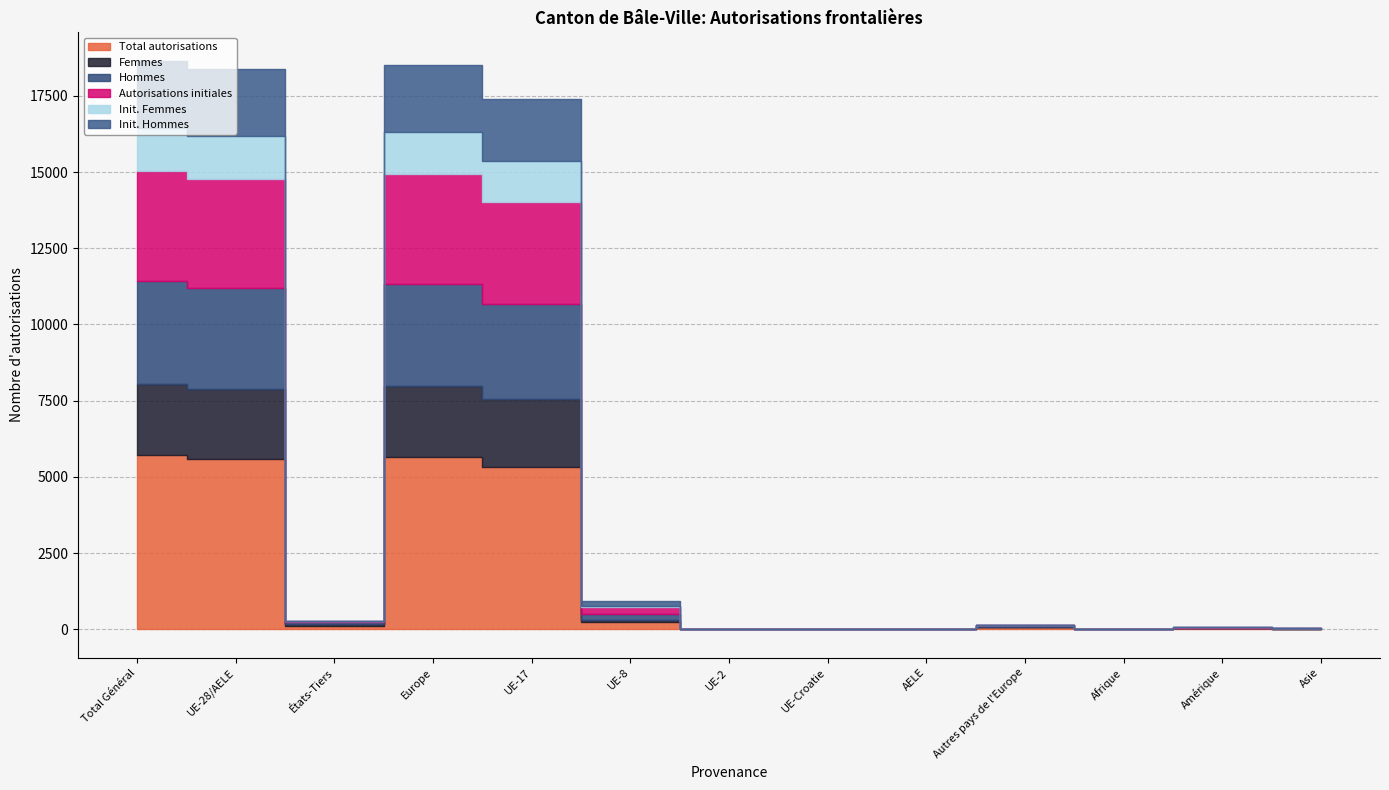

What is the difference between the Init. Femmes values at UE-28/AELE and UE-8?

1355